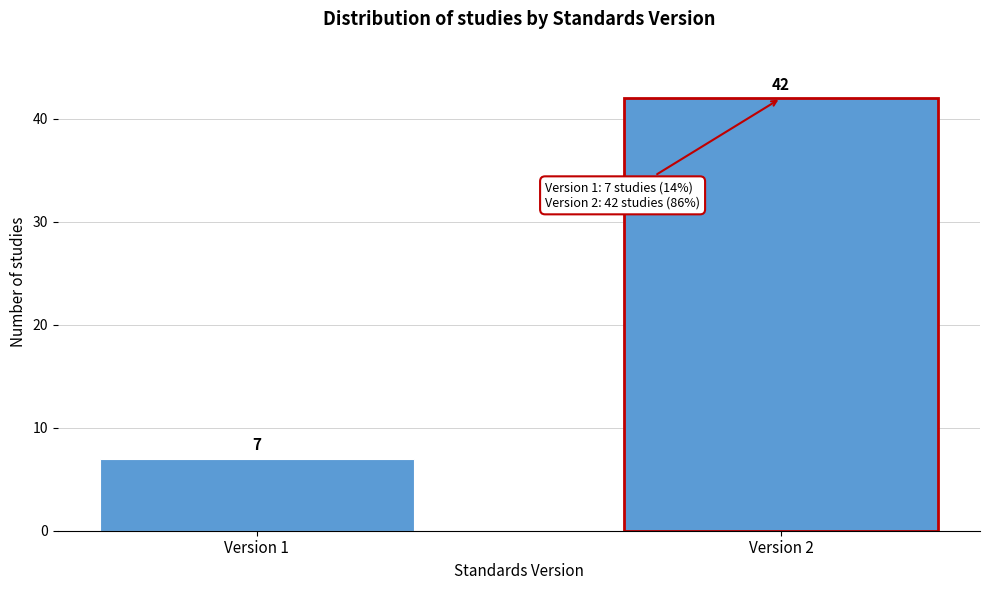

Reading left to right, extract all data points from this chart.

7	42